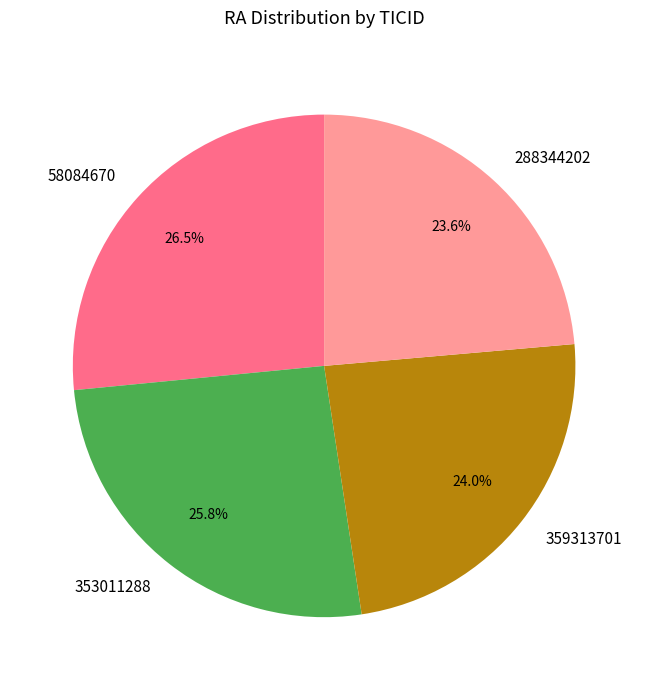

What is the ratio of the value at 288344202 to the value at 58084670?

0.9